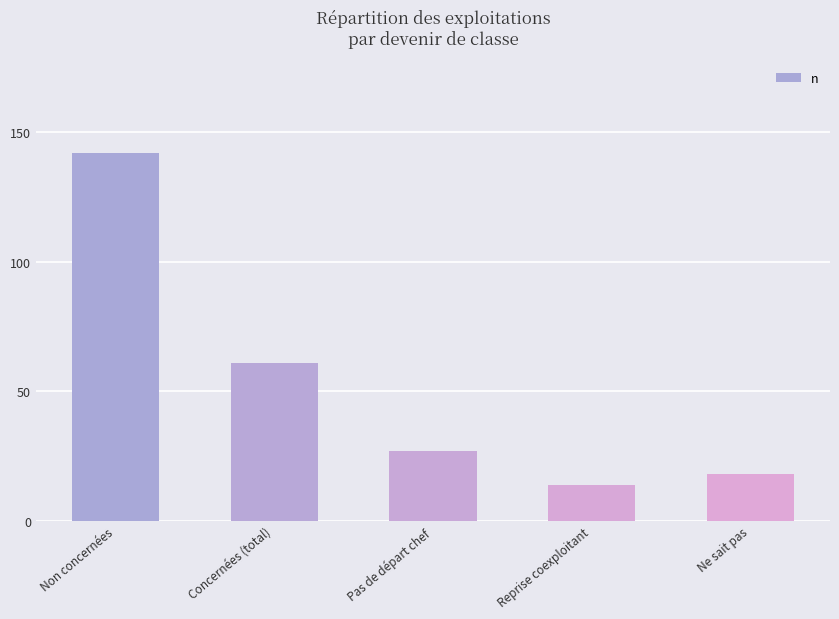

What is the change in value from Concernées (total) to Reprise coexploitant?

-47